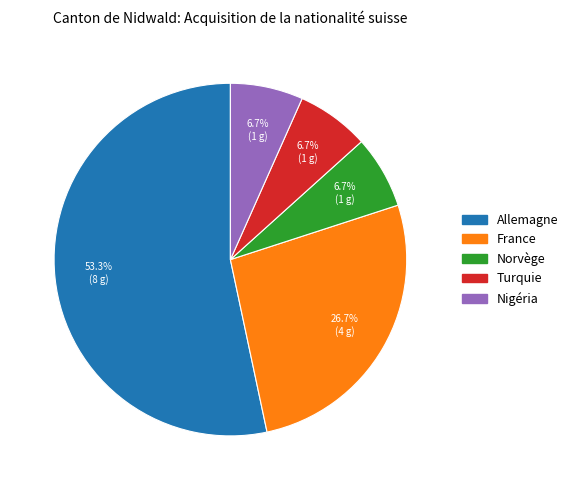

To the nearest percent, what portion does Allemagne represent?

53%